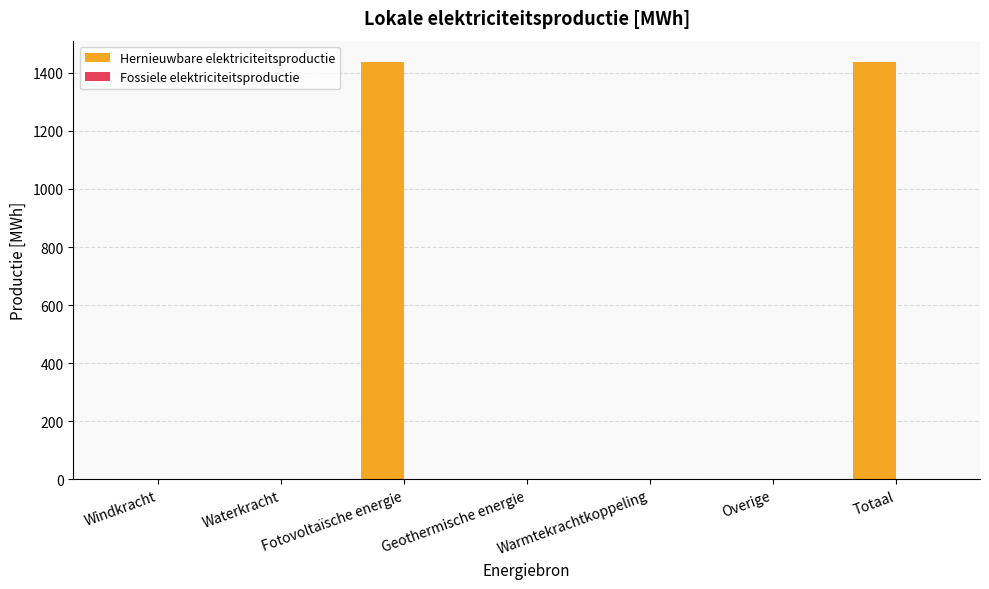

What is the change in value from Fotovoltaïsche energie to Overige?

-1438.6